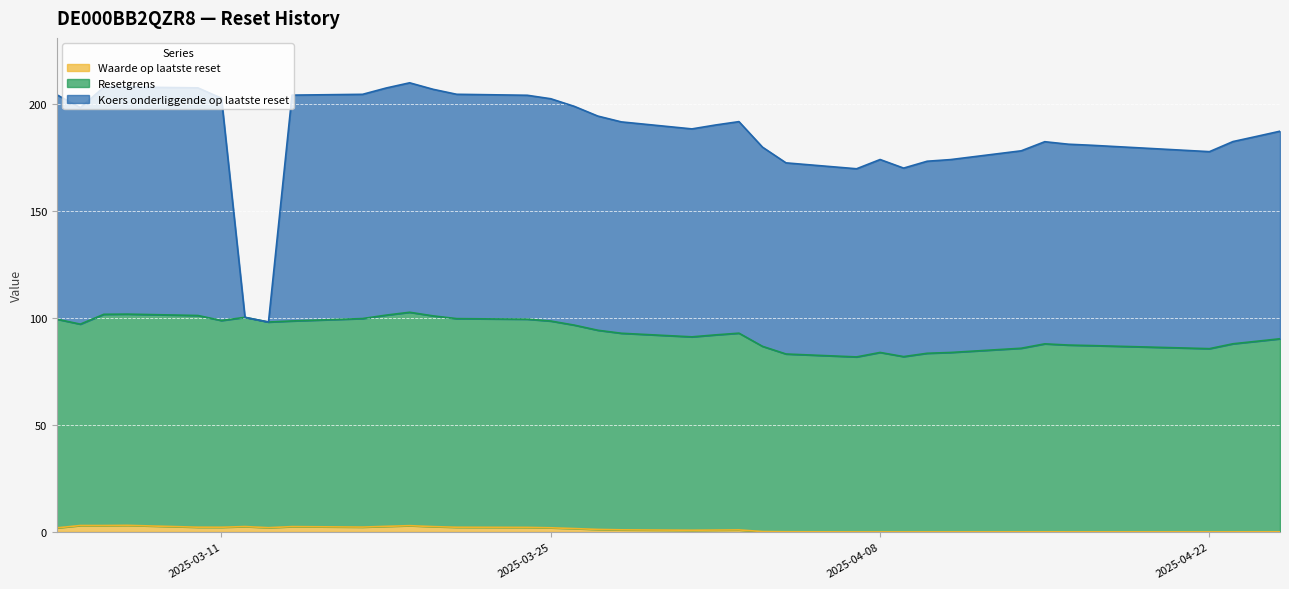

Reading left to right, extract all data points from this chart.

Waarde op laatste reset: 2025-04-25=0.1	2025-04-24=0.1	2025-04-23=0.0	2025-04-22=0.0	2025-04-17=0.0	2025-04-16=0.0	2025-04-15=0.1	2025-04-14=0.0	2025-04-11=0.0	2025-04-10=0.0	2025-04-09=0.0	2025-04-08=0.0	2025-04-07=0.0	2025-04-04=0.1	2025-04-03=0.2	2025-04-02=0.9	2025-04-01=0.9	2025-03-31=0.8	2025-03-28=1.0	2025-03-27=1.2	2025-03-26=1.6	2025-03-25=1.9	2025-03-24=2.1	2025-03-21=2.2	2025-03-20=2.5	2025-03-19=2.9	2025-03-18=2.6	2025-03-17=2.3	2025-03-14=2.5	2025-03-13=2.0	2025-03-12=2.5	2025-03-11=2.2	2025-03-10=2.2	2025-03-07=3.1	2025-03-06=3.0	2025-03-05=3.0	2025-03-04=1.9
Resetgrens: 2025-04-25=90.3	2025-04-24=89.1	2025-04-23=87.9	2025-04-22=85.7	2025-04-17=87.1	2025-04-16=87.3	2025-04-15=87.9	2025-04-14=85.9	2025-04-11=83.9	2025-04-10=83.5	2025-04-09=82.0	2025-04-08=83.9	2025-04-07=81.8	2025-04-04=83.1	2025-04-03=86.6	2025-04-02=92.0	2025-04-01=91.3	2025-03-31=90.4	2025-03-28=91.9	2025-03-27=93.1	2025-03-26=95.1	2025-03-25=96.7	2025-03-24=97.4	2025-03-21=97.6	2025-03-20=98.5	2025-03-19=99.8	2025-03-18=98.8	2025-03-17=97.5	2025-03-14=96.2	2025-03-13=96.2	2025-03-12=97.8	2025-03-11=96.7	2025-03-10=99.0	2025-03-07=98.8	2025-03-06=98.8	2025-03-05=94.2	2025-03-04=97.6
Koers onderliggende op laatste reset: 2025-04-25=97.1	2025-04-24=95.8	2025-04-23=94.6	2025-04-22=92.1	2025-04-17=93.7	2025-04-16=93.9	2025-04-15=94.5	2025-04-14=92.3	2025-04-11=90.2	2025-04-10=89.8	2025-04-09=88.1	2025-04-08=90.2	2025-04-07=88.0	2025-04-04=89.4	2025-04-03=93.1	2025-04-02=98.9	2025-04-01=98.1	2025-03-31=97.2	2025-03-28=98.8	2025-03-27=100.2	2025-03-26=102.3	2025-03-25=104.0	2025-03-24=104.7	2025-03-21=104.9	2025-03-20=106.0	2025-03-19=107.3	2025-03-18=106.2	2025-03-17=104.8	2025-03-14=105.6	2025-03-13=0.0	2025-03-12=0.0	2025-03-11=104.0	2025-03-10=106.5	2025-03-07=106.2	2025-03-06=106.2	2025-03-05=101.2	2025-03-04=105.0